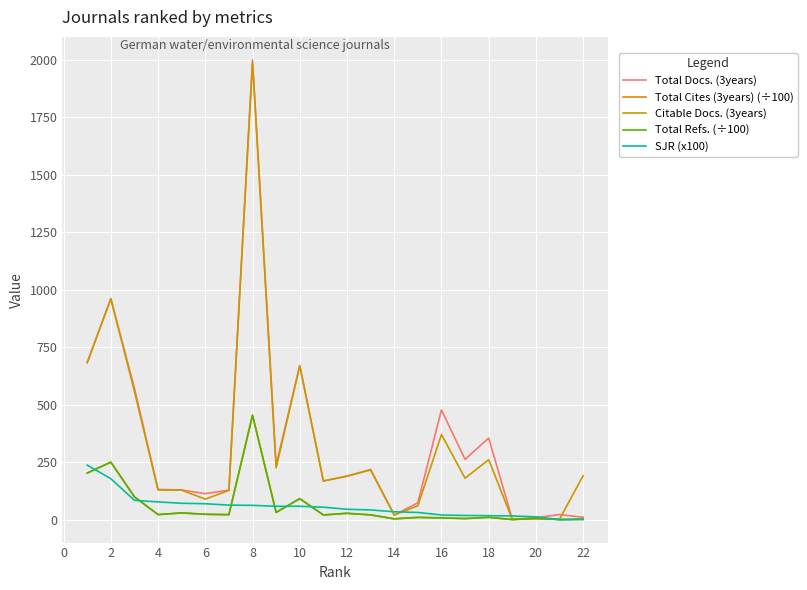

Does the chart display data point markers on the line(s)?

No